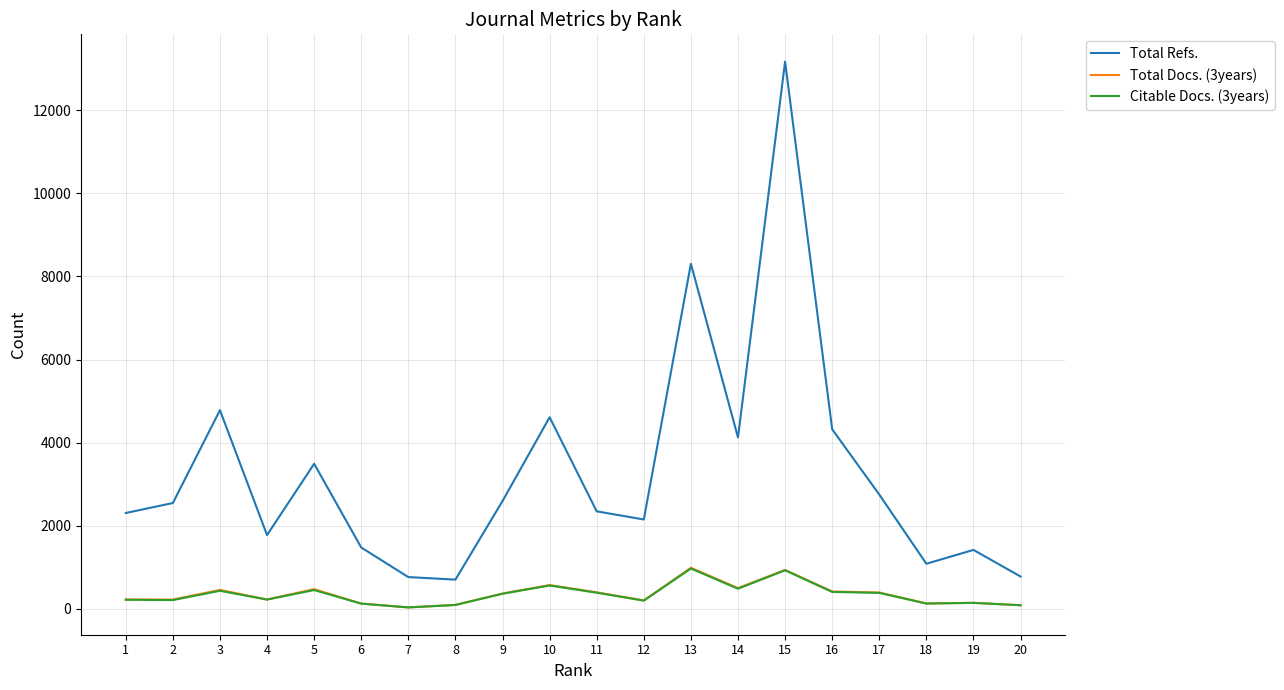

Between 3 and 4, which series saw the biggest shift?

Total Refs.